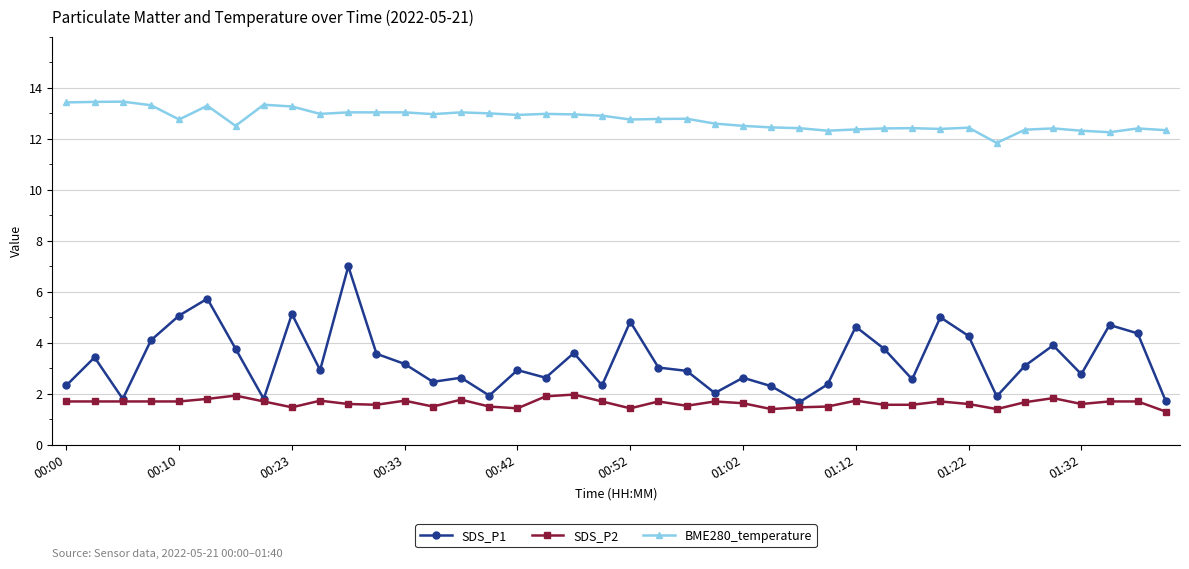

In SDS_P1, how many points are higher than both neighbors (excluding endpoints)?

13